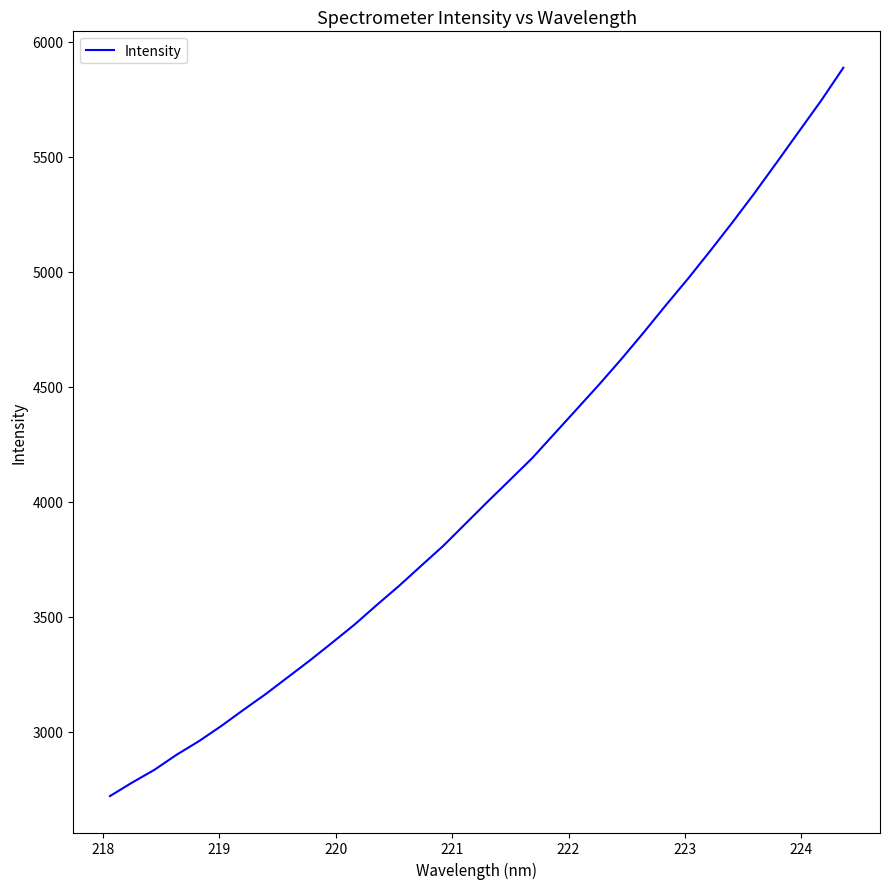

What is the difference between the second highest and second lowest values?

2964.8